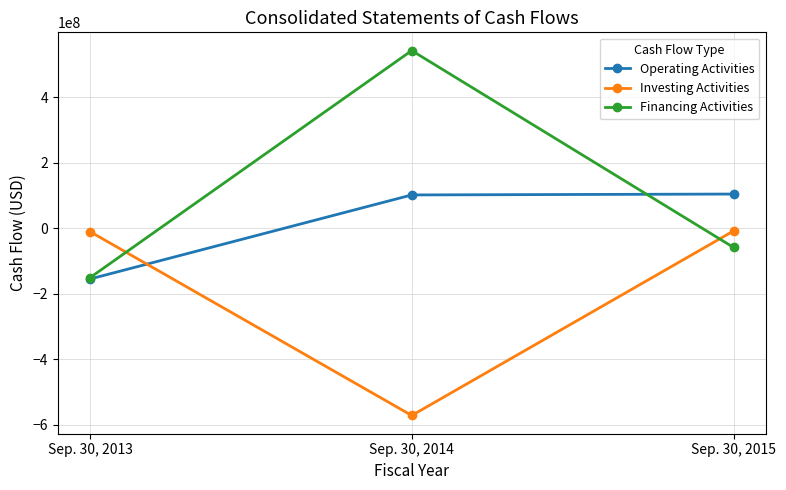

At which category is the sum across all series the highest?

Sep. 30, 2014